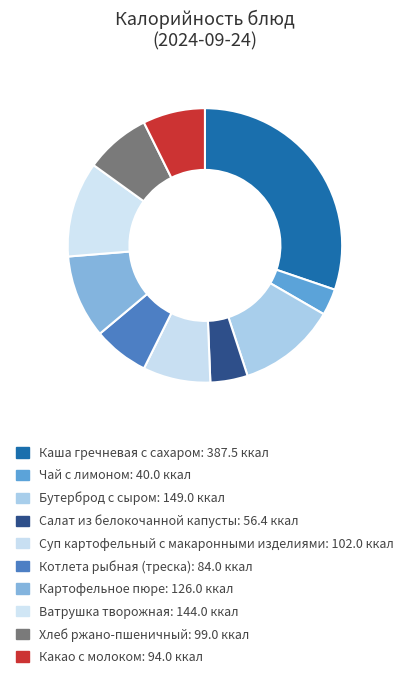

What is the ratio of the value at Салат из белокочанной капусты to the value at Чай с лимоном?

1.4